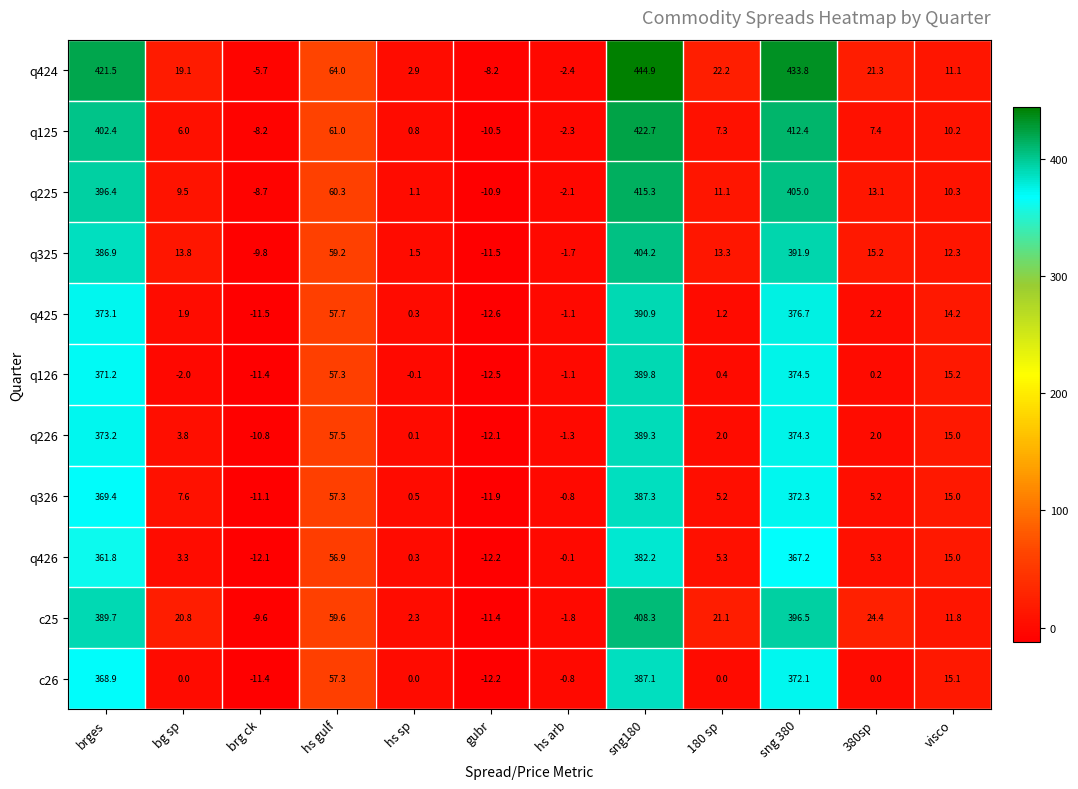

At how many categories does at least one series exceed 86?

3